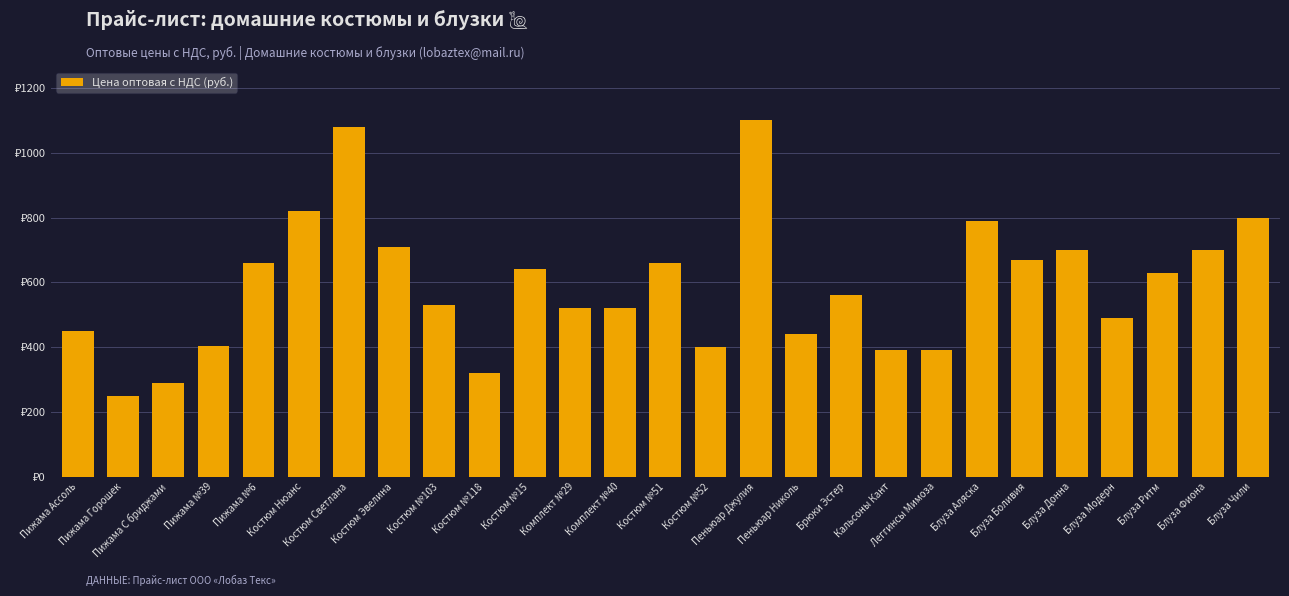

What is the smallest value displayed?

250